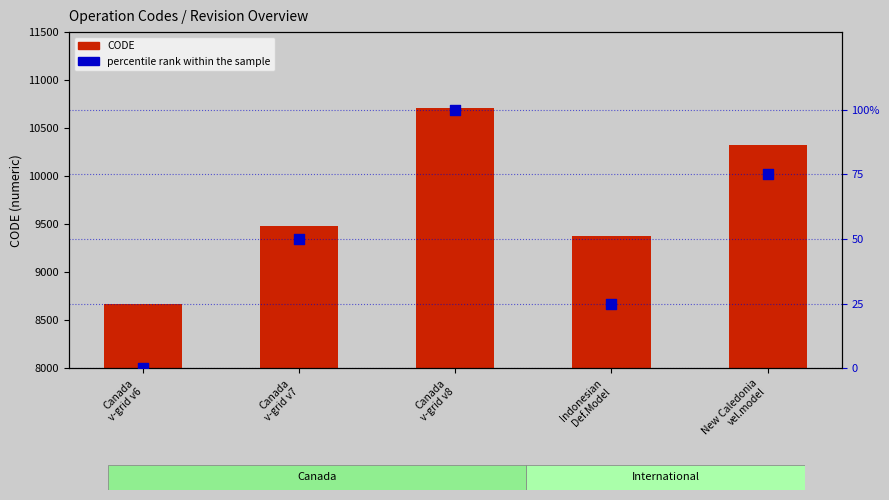

Which series has the widest spread of Y values?

CODE